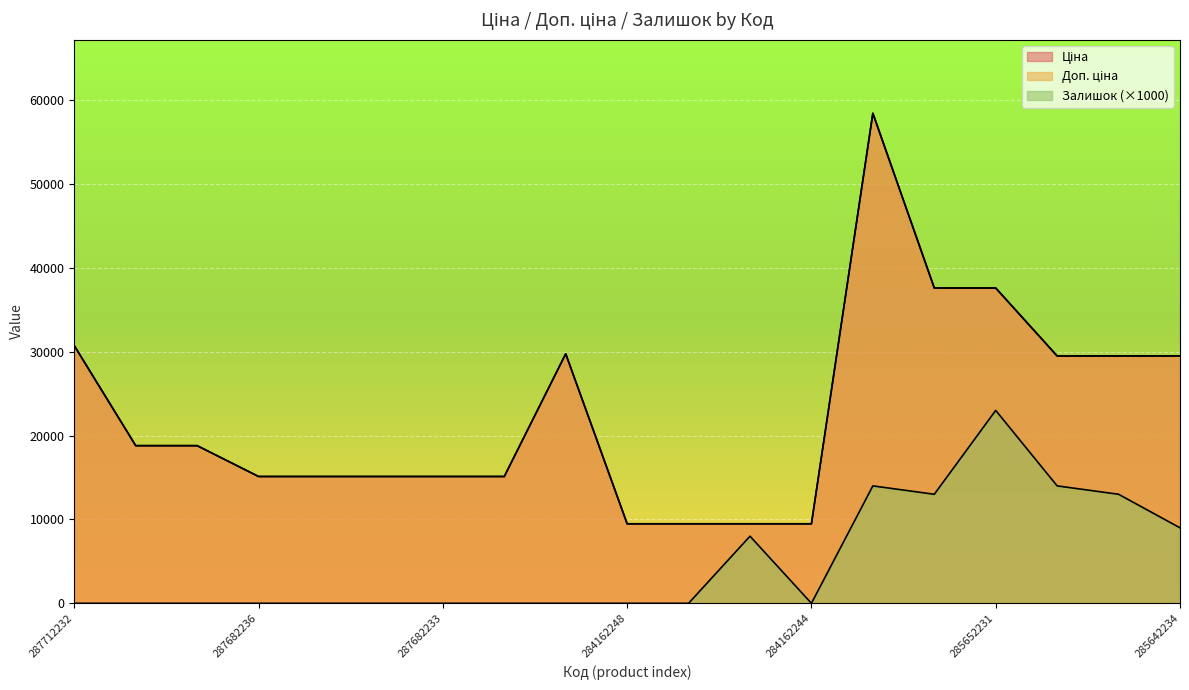

What is the lowest value of the Доп. ціна series?

9480.1